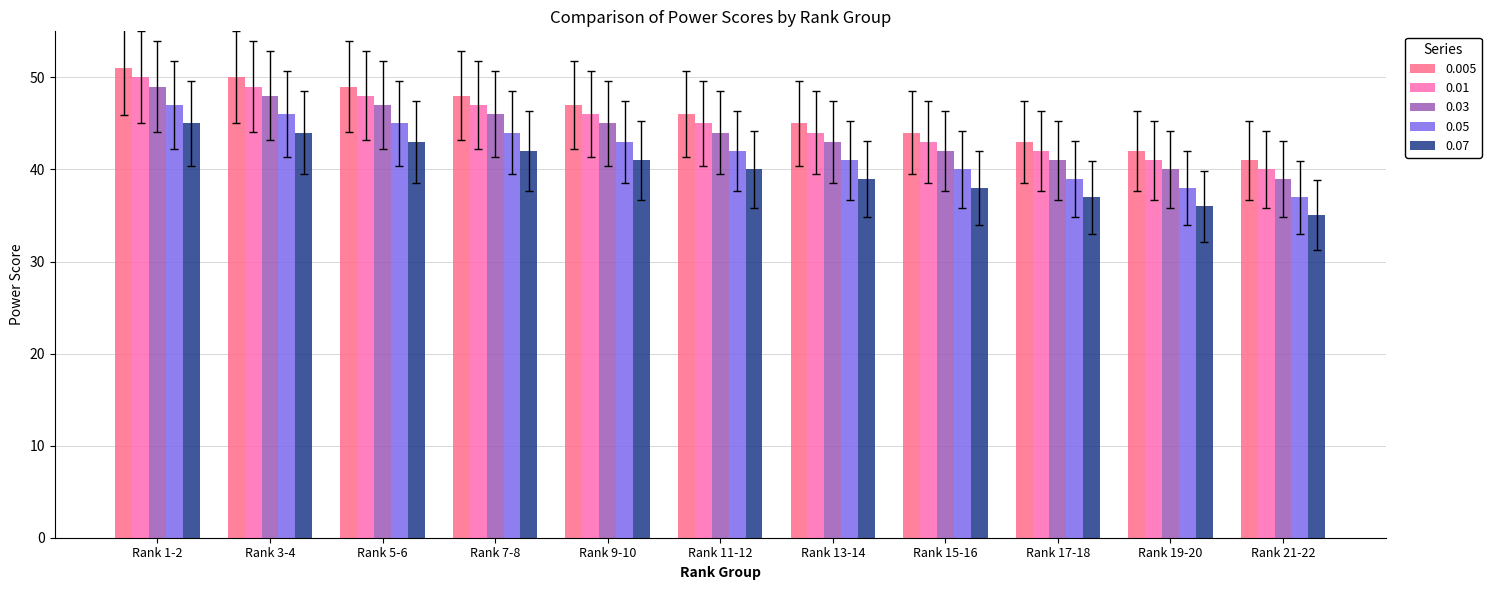

At which category does the chart reach its peak across all series?

Rank 1-2